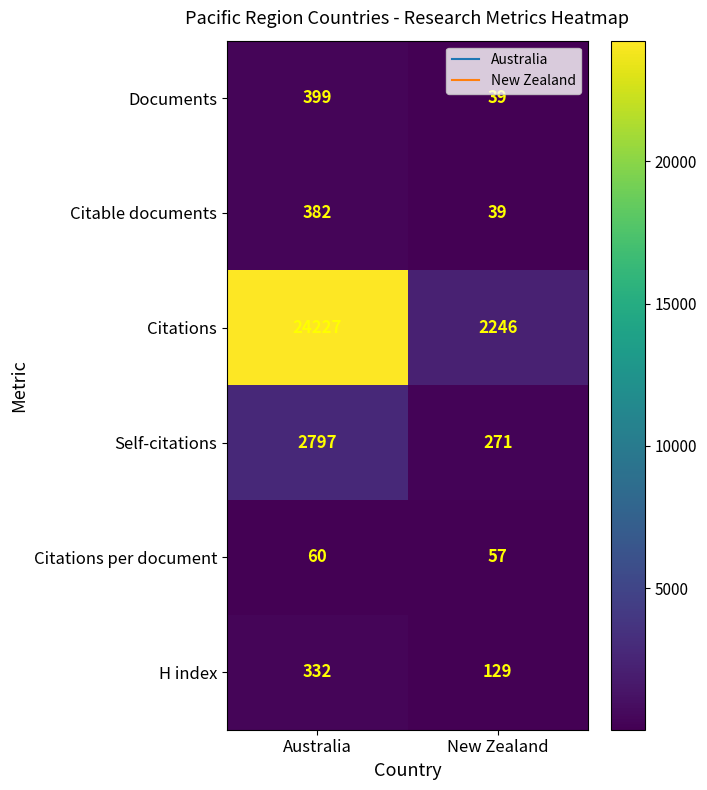

What is the approximate value of Citable documents at New Zealand, to the nearest 50?

50